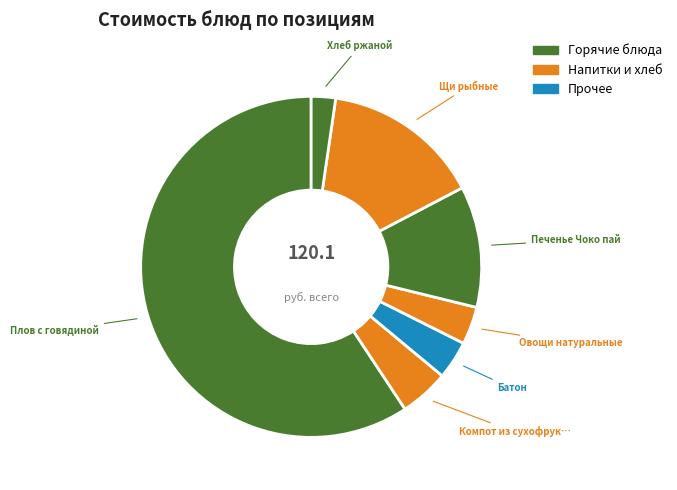

To the nearest percent, what is the difference between the largest and smallest slice percentages?

57%